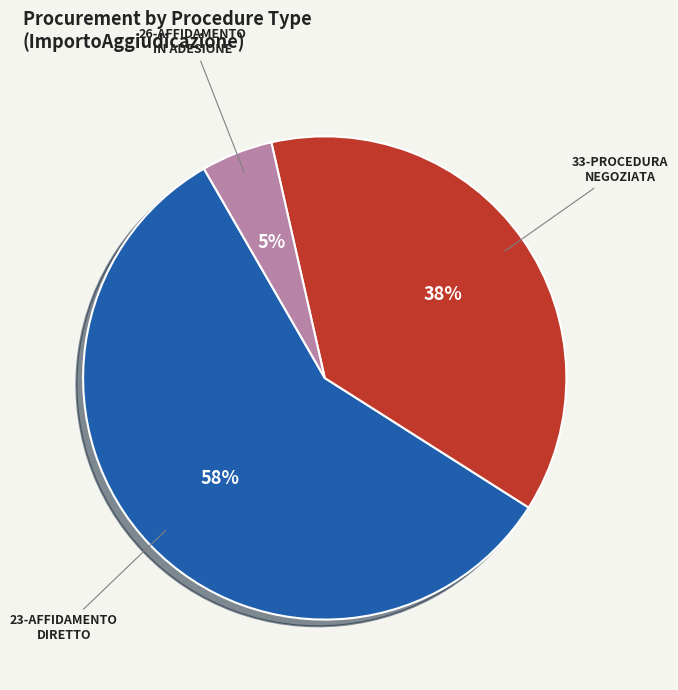

The 26-AFFIDAMENTO IN ADESIONE slice represents 15% of the pie. True or false?

False